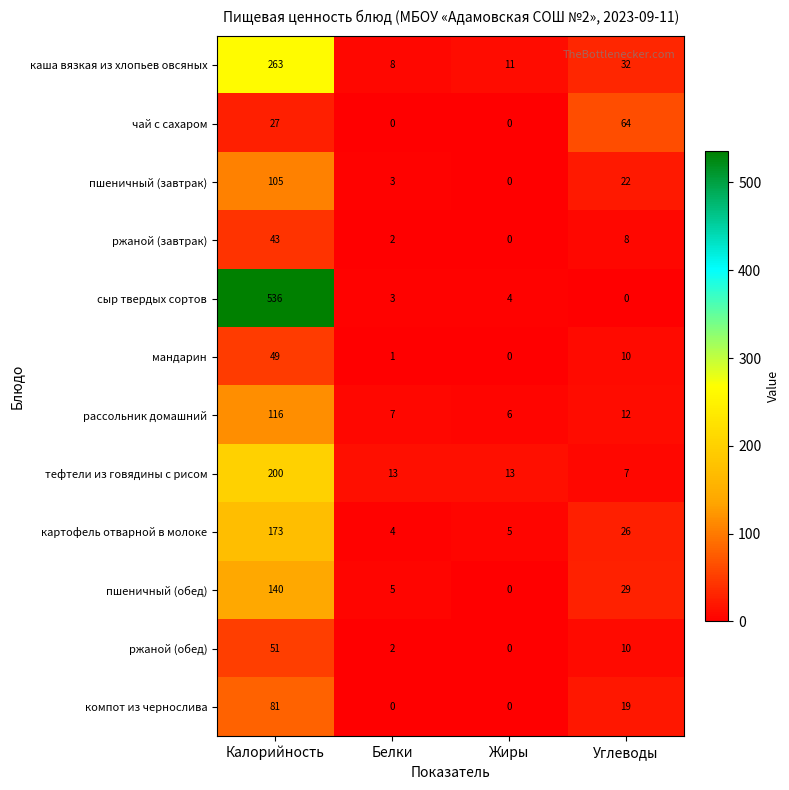

The компот из чернослива series shows 40 at Белки. True or false?

False